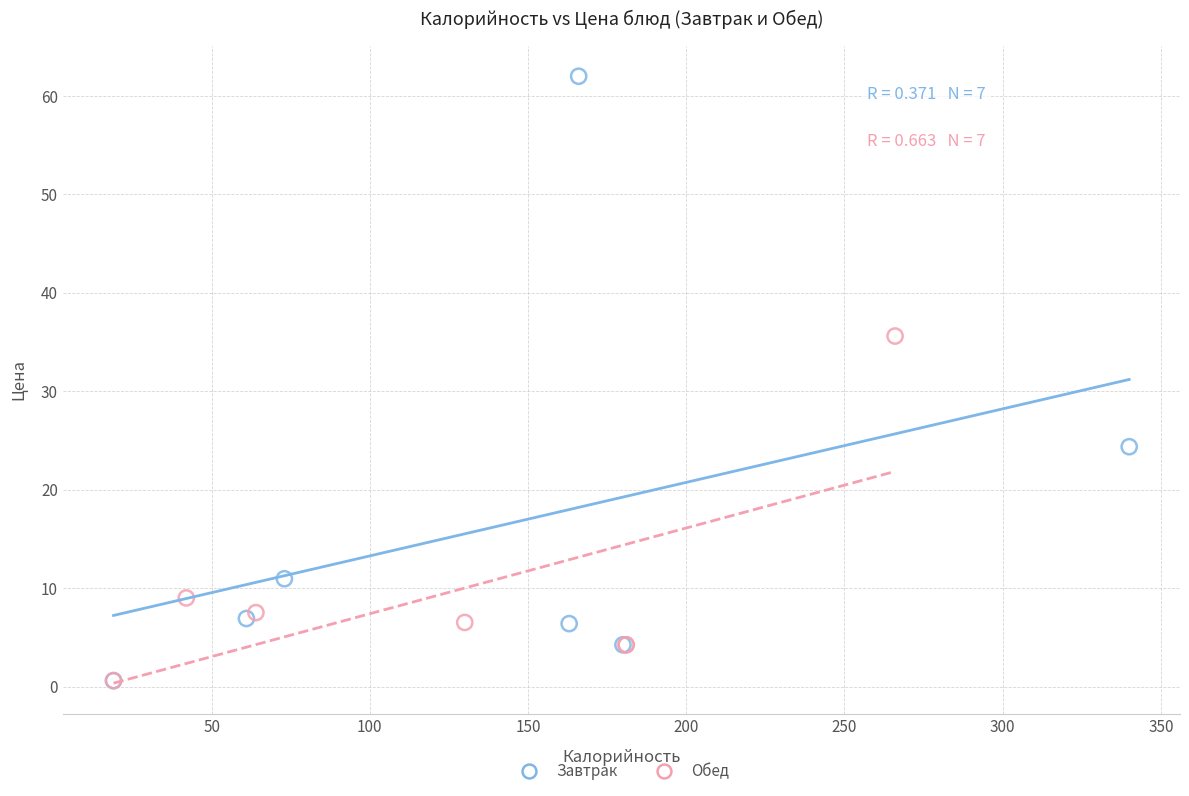

Which series contains the highest Y value?

Завтрак